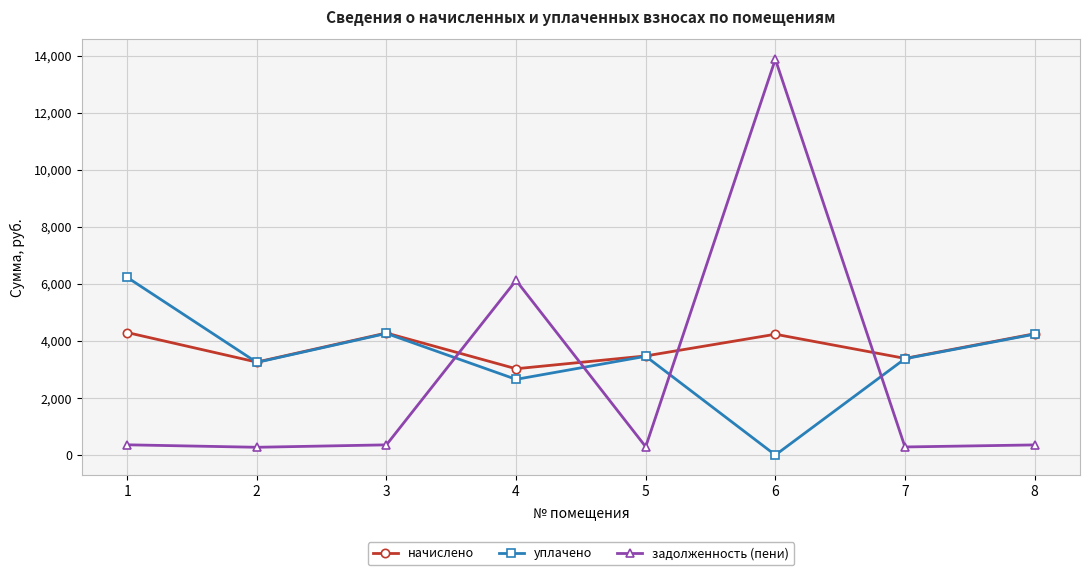

What is the difference between the начислено values at 3 and 2?

1019.5